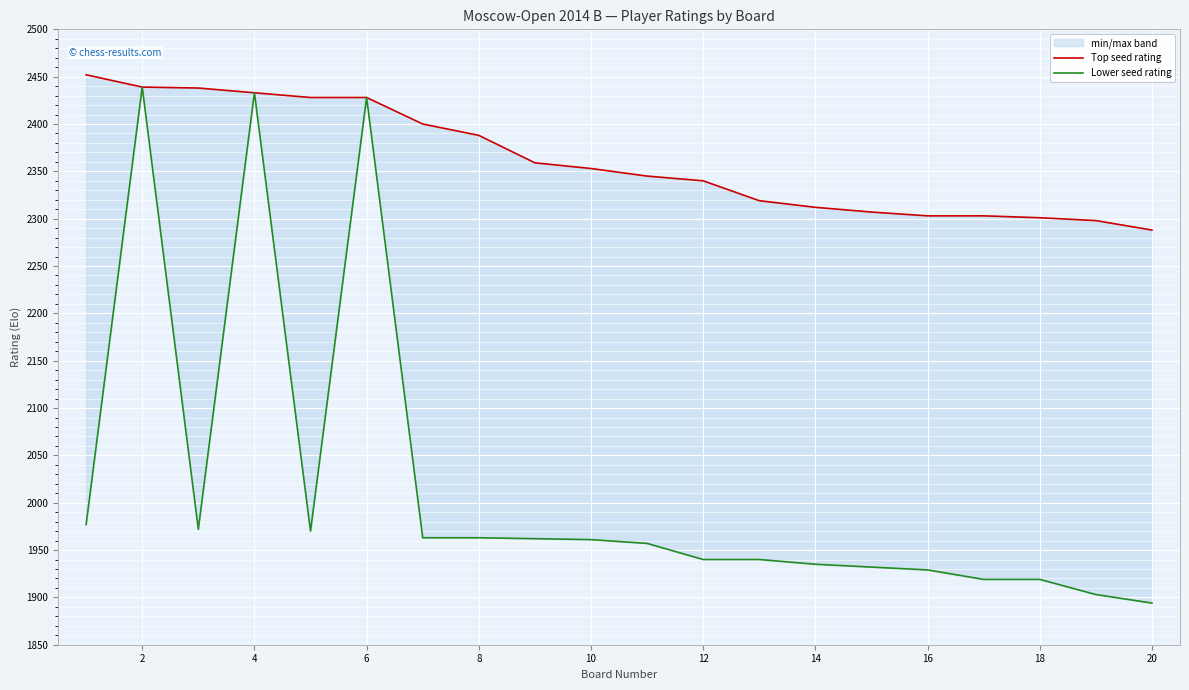

At which category is the sum across all series the highest?

2